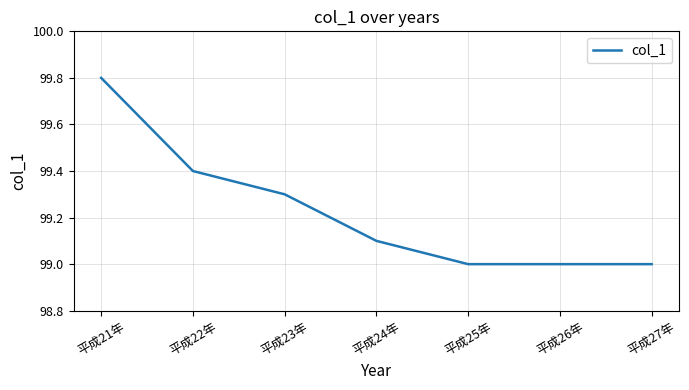

True or false: there are more than 2 points higher than both neighbors.

False